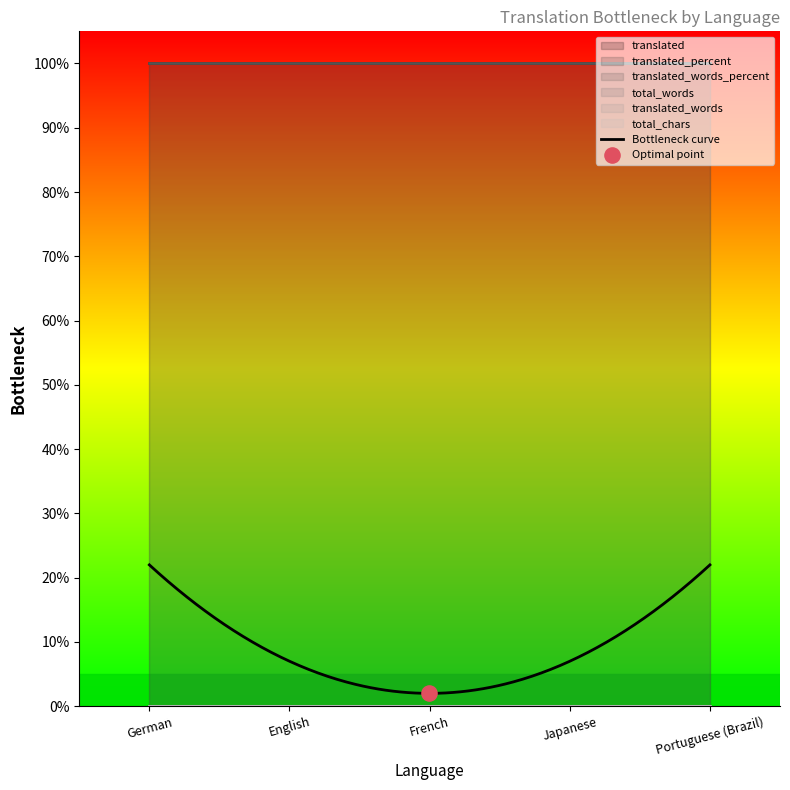

At which category is the sum across all series the highest?

German